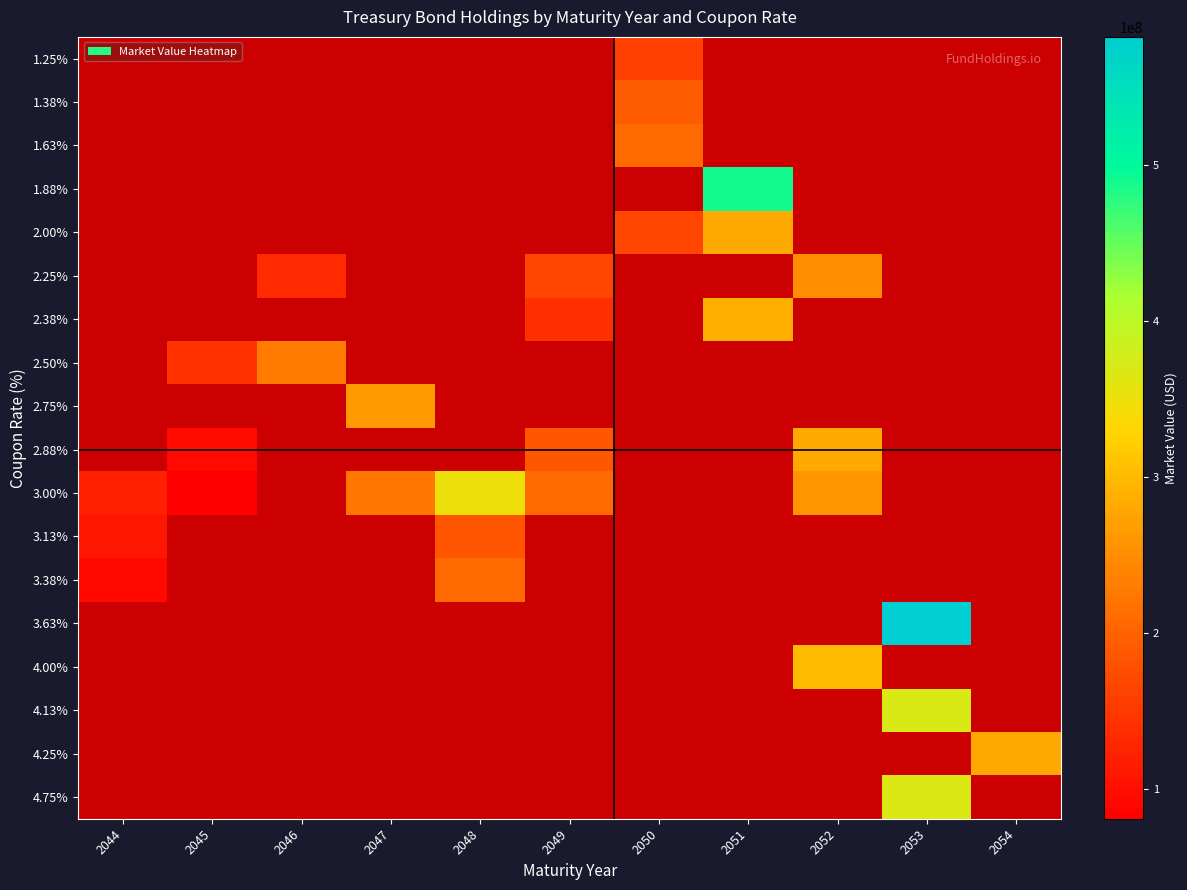

Which has a higher value, 2050 or 2049?

2049